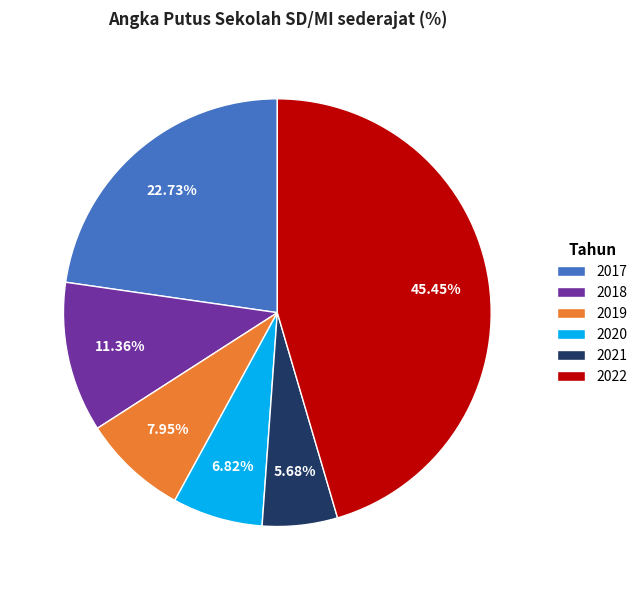

How many slices are in this pie chart?

6